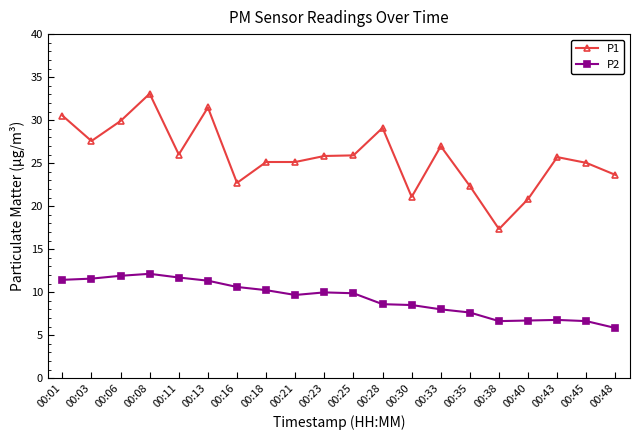

What is the greatest value displayed?

33.1